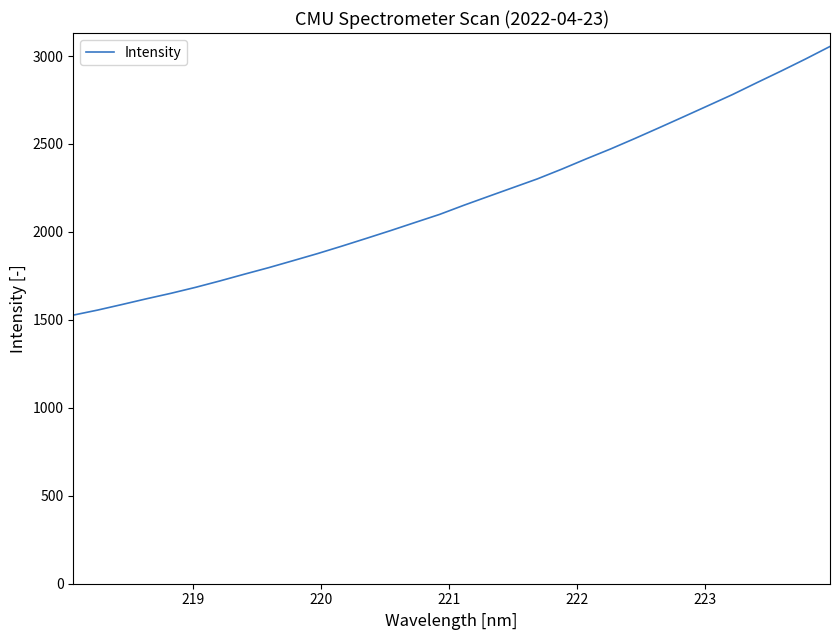

What is the greatest value displayed?

3054.4